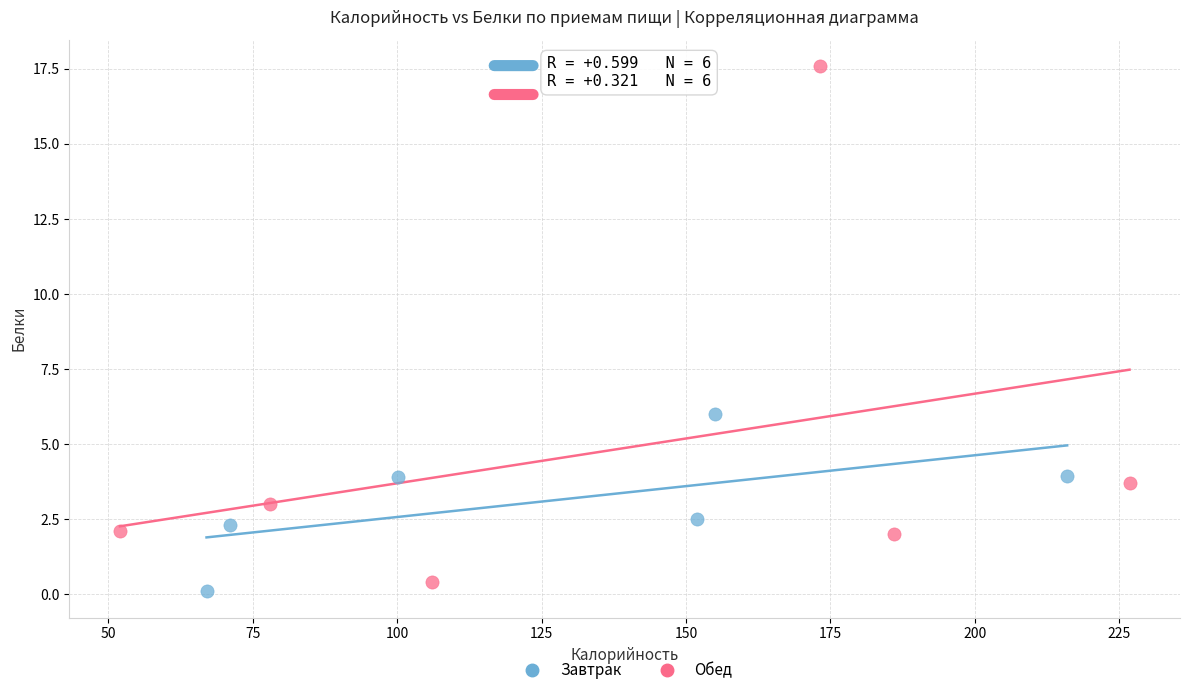

What are all the series names shown in the legend?

Завтрак, Обед